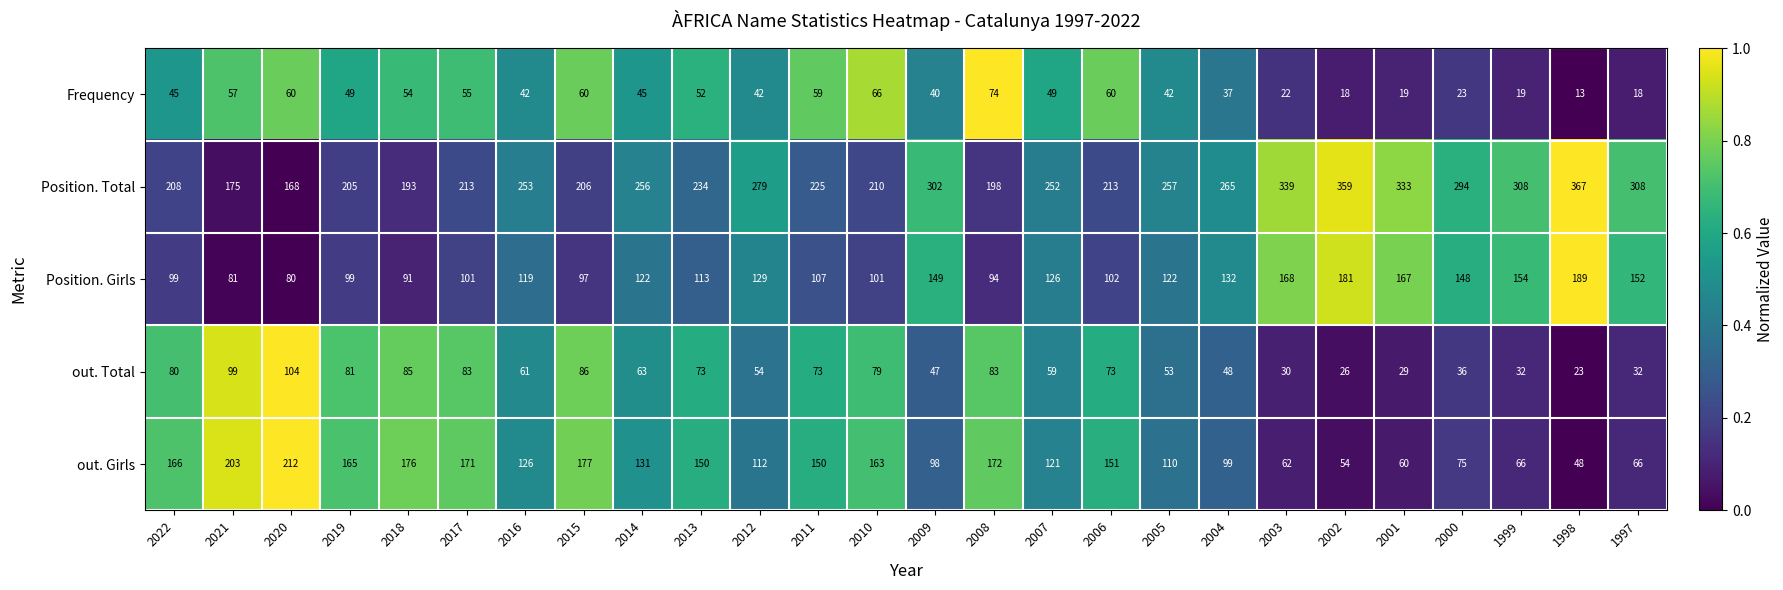

Is the value of out. Girls at 2015 greater than the value of Position. Girls at 2006?

Yes